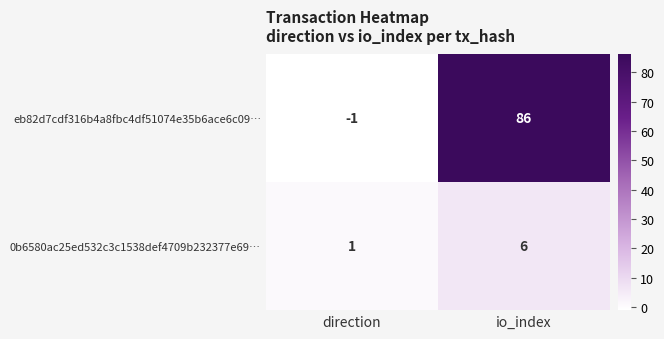

At how many categories does at least one series exceed 18?

1